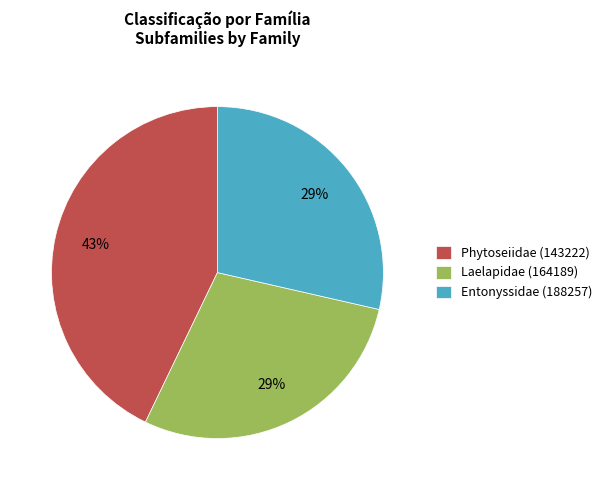

What percentage is the Laelapidae (164189) slice, to the nearest percent?

29%